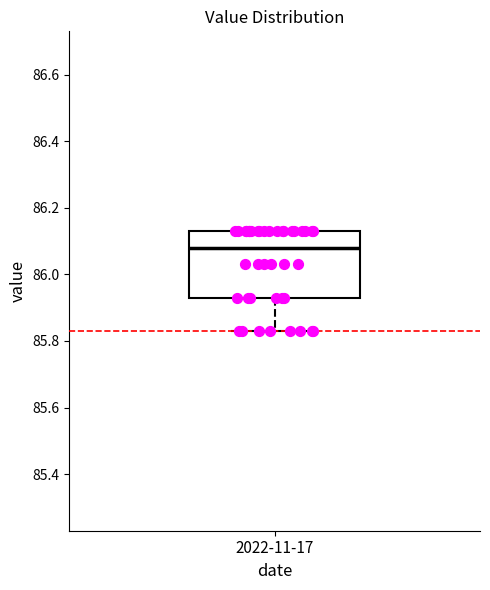

Read this box plot against the y-axis: the position of the median line, the range covered by the box, and the ends of both whiskers. The values are not printed on the chart, so give them approximately, as read against the axis.

median 86.08, box 85.94 to 86.14, whiskers 85.84 to 86.14